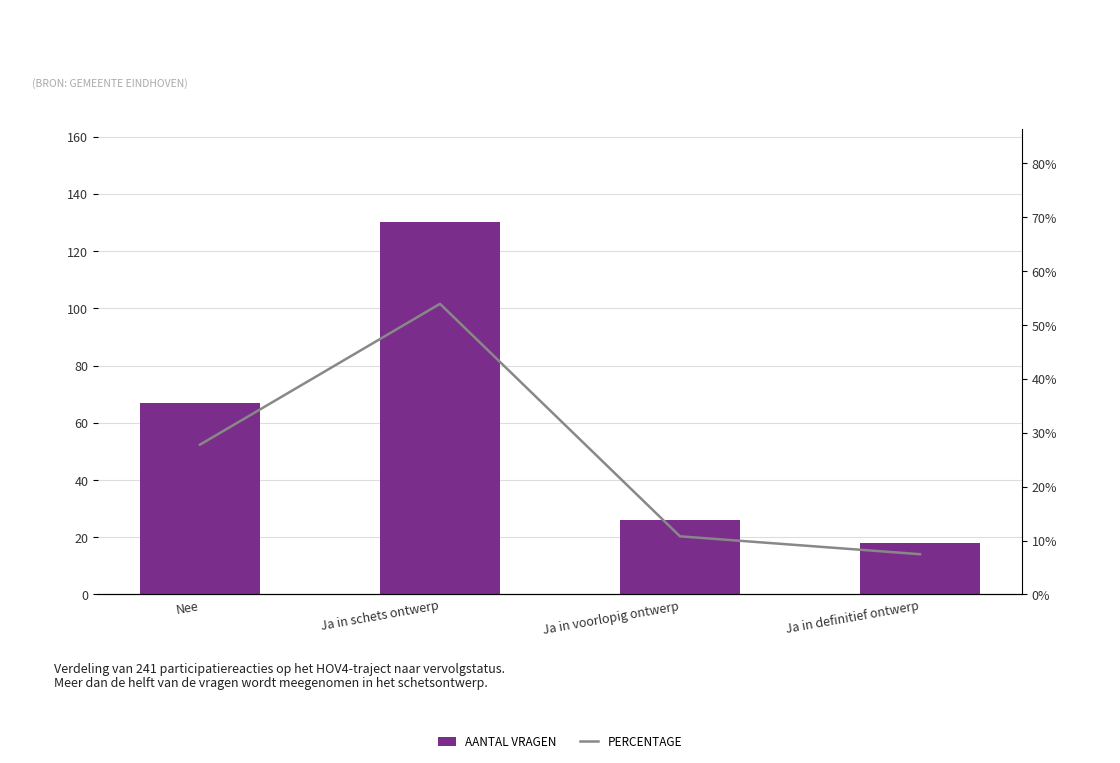

What is the difference between the second highest and minimum values in the PERCENTAGE series?

20.3